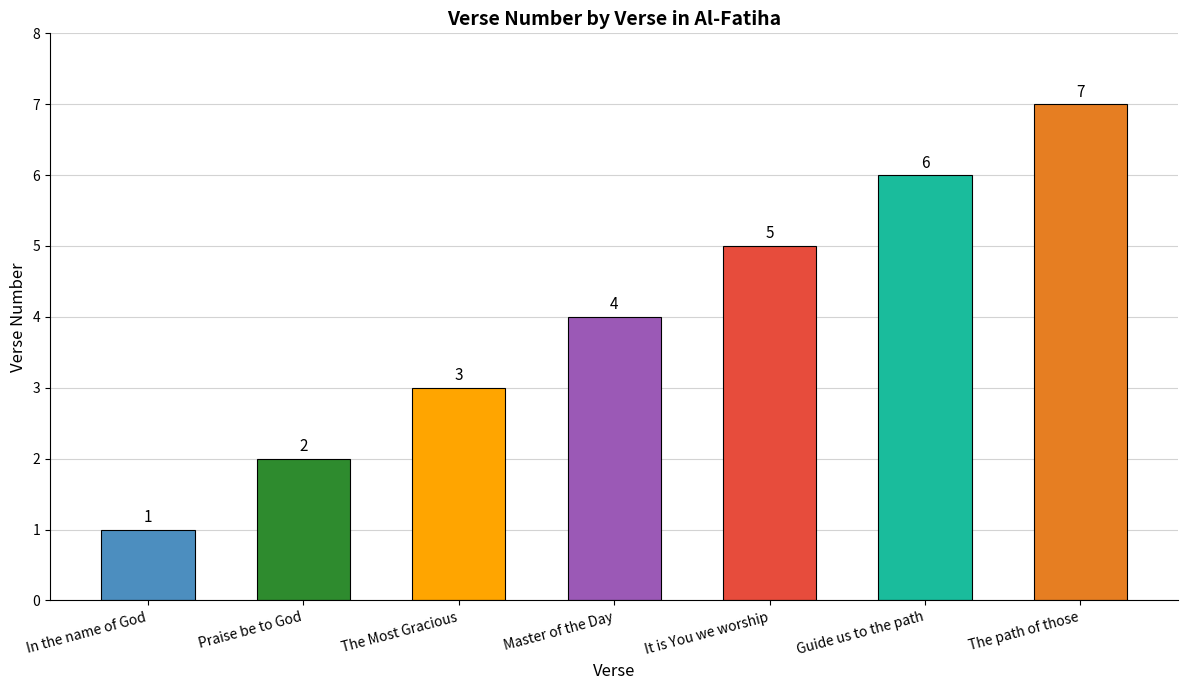

Reading right to left, transcribe all the data shown in this chart.

7	6	5	4	3	2	1